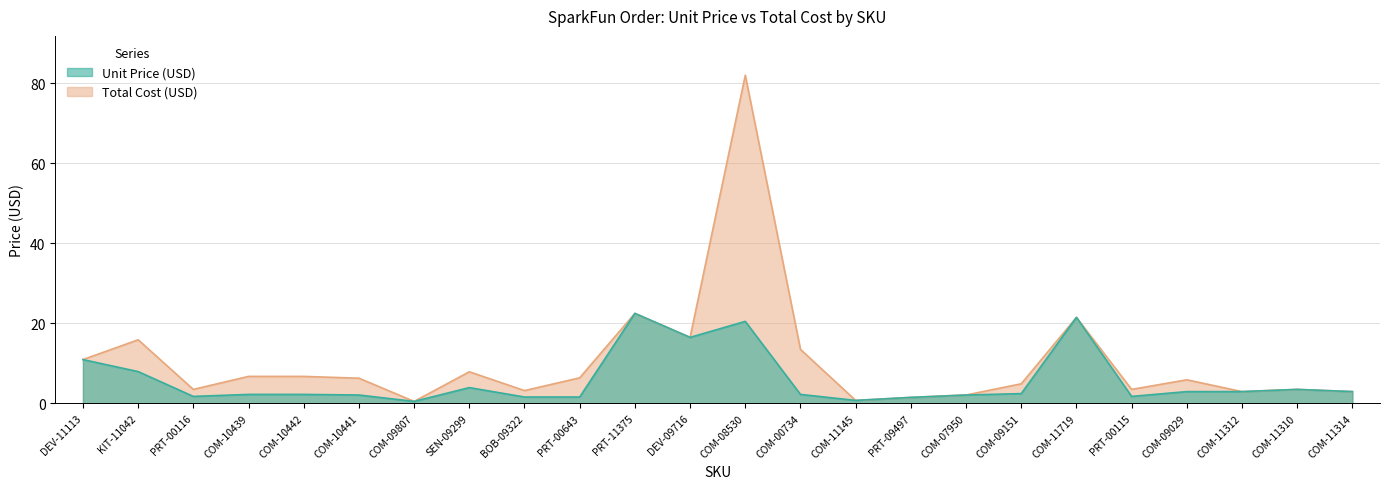

Reading left to right, transcribe all the data shown in this chart.

Unit Price (USD): DEV-11113=10.9	KIT-11042=8.0	PRT-00116=1.8	COM-10439=2.2	COM-10442=2.2	COM-10441=2.1	COM-09807=0.5	SEN-09299=4.0	BOB-09322=1.6	PRT-00643=1.6	PRT-11375=22.5	DEV-09716=16.5	COM-08530=20.5	COM-00734=2.2	COM-11145=0.8	PRT-09497=1.5	COM-07950=2.1	COM-09151=2.5	COM-11719=21.5	PRT-00115=1.8	COM-09029=3.0	COM-11312=3.0	COM-11310=3.5	COM-11314=3.0
Total Cost (USD): DEV-11113=10.9	KIT-11042=15.9	PRT-00116=3.5	COM-10439=6.8	COM-10442=6.8	COM-10441=6.3	COM-09807=0.5	SEN-09299=7.9	BOB-09322=3.2	PRT-00643=6.4	PRT-11375=22.5	DEV-09716=16.5	COM-08530=82.0	COM-00734=13.5	COM-11145=0.8	PRT-09497=1.5	COM-07950=2.1	COM-09151=4.9	COM-11719=21.5	PRT-00115=3.5	COM-09029=5.9	COM-11312=3.0	COM-11310=3.5	COM-11314=3.0